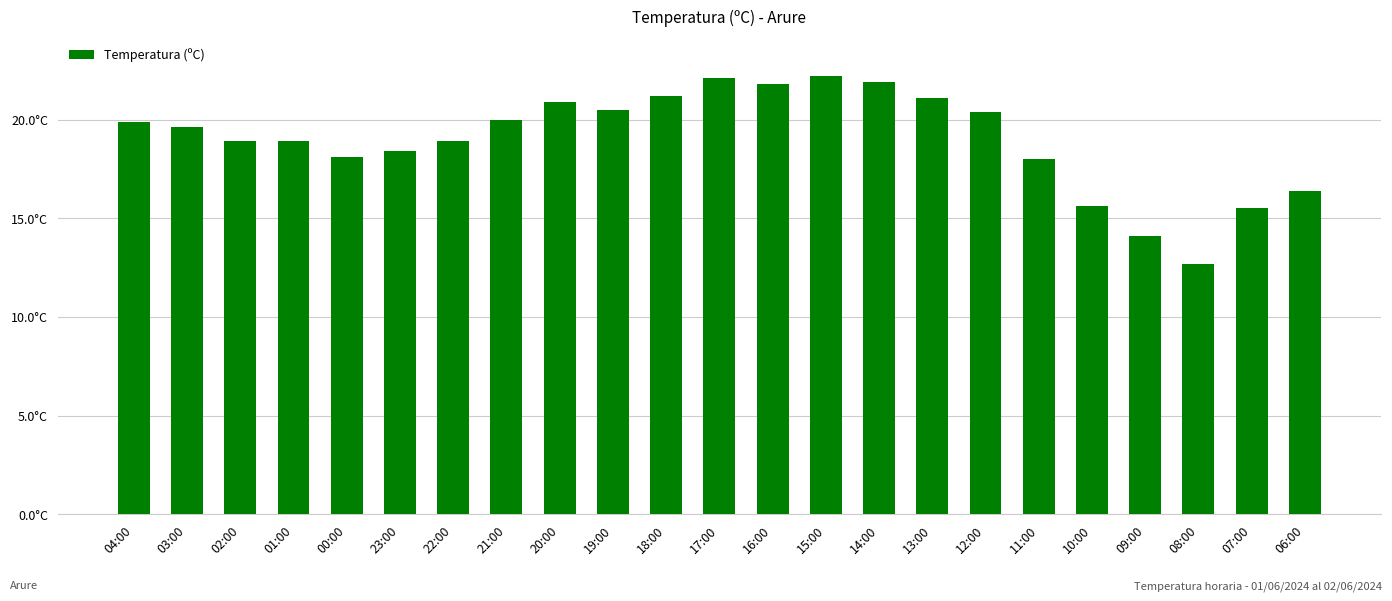

Are the bars horizontal?

No